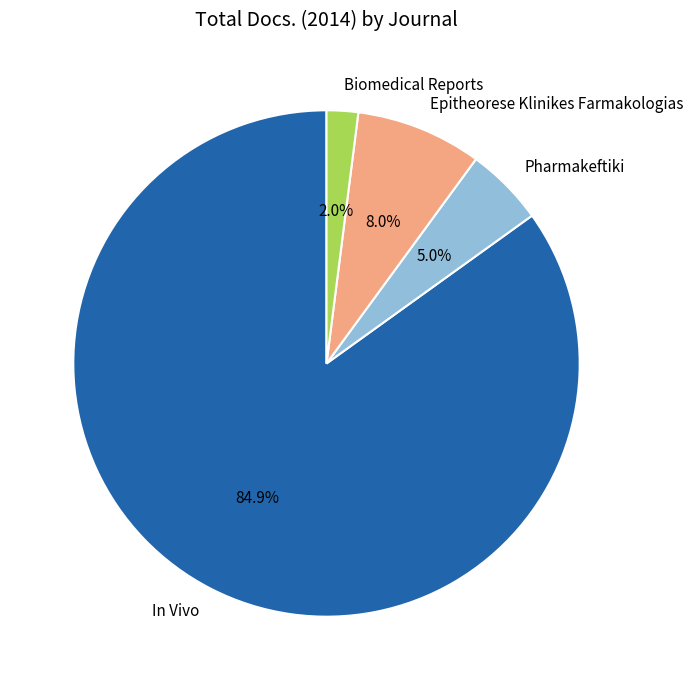

To the nearest percent, what is the difference between the largest and smallest slice percentages?

83%